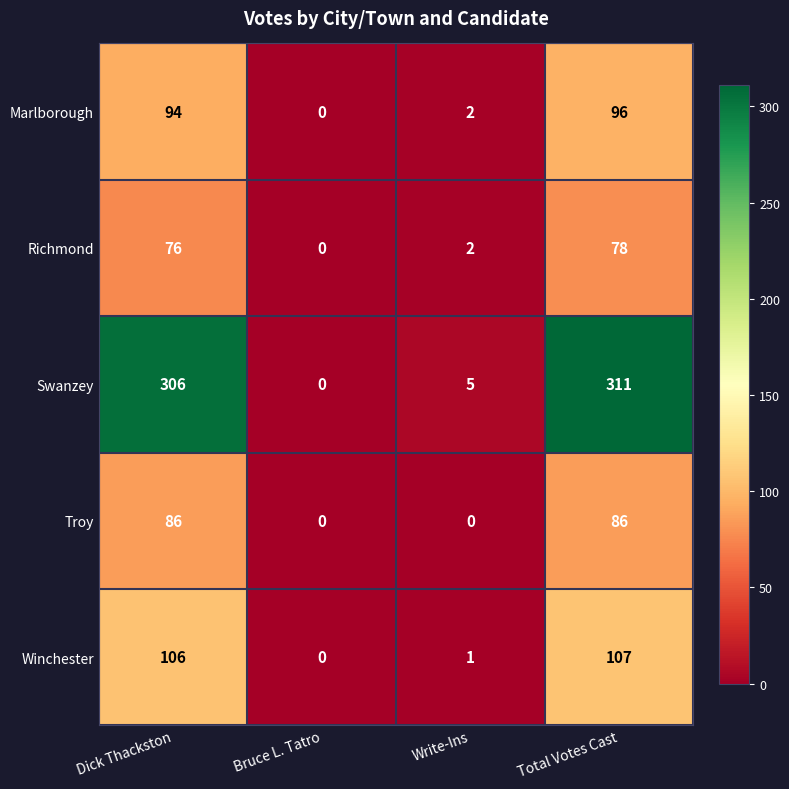

At Dick Thackston, list the series in order from smallest to largest.

Richmond, Troy, Marlborough, Winchester, Swanzey